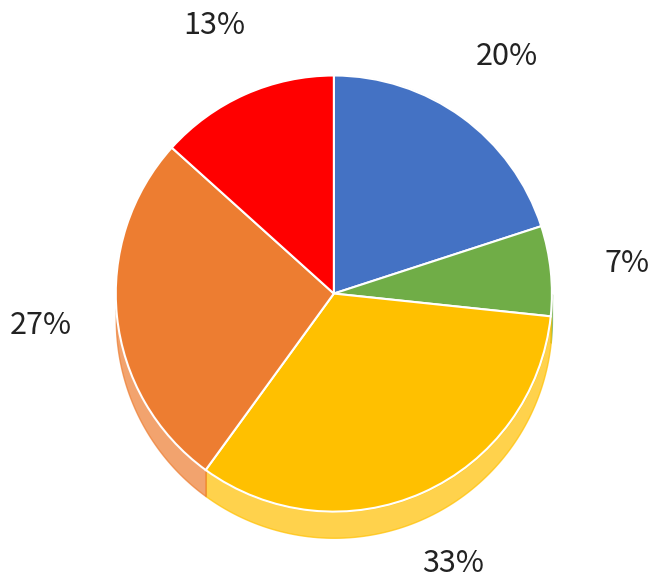

Rank the categories by value from highest to lowest.

3, 4, 1, 5, 2